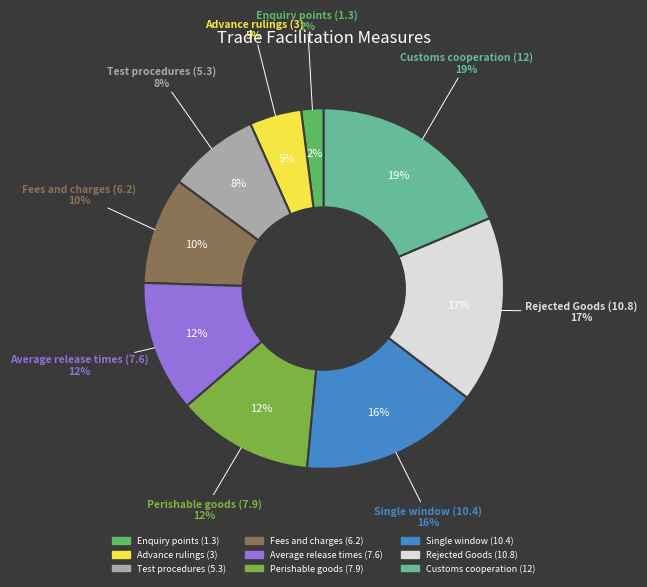

What percentage is the Enquiry points (1.3) slice, to the nearest percent?

2%